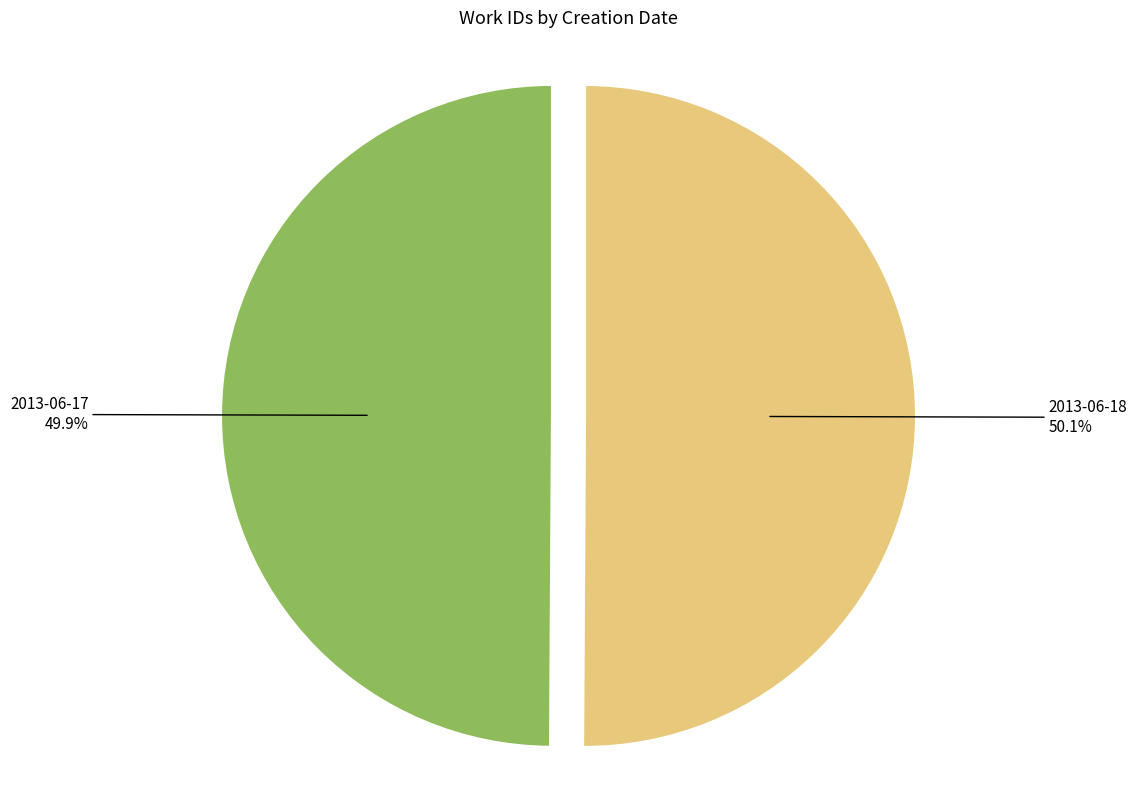

The 2013-06-17 slice represents 57% of the pie. True or false?

False